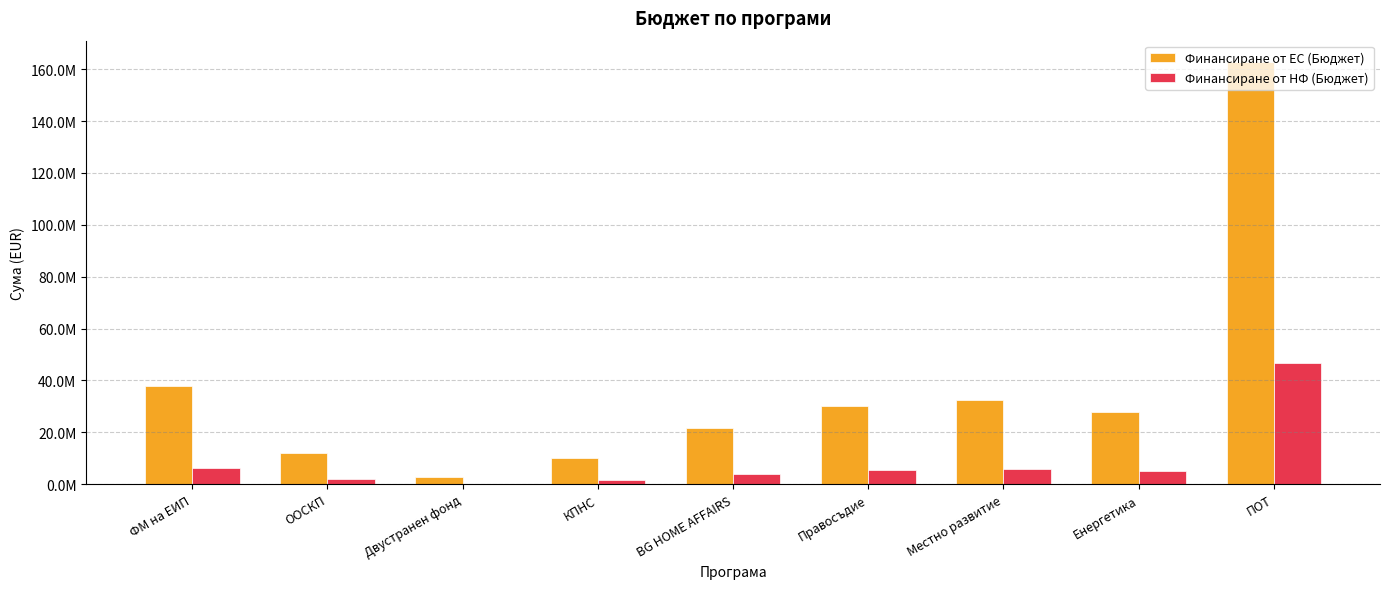

Are the bars horizontal?

No